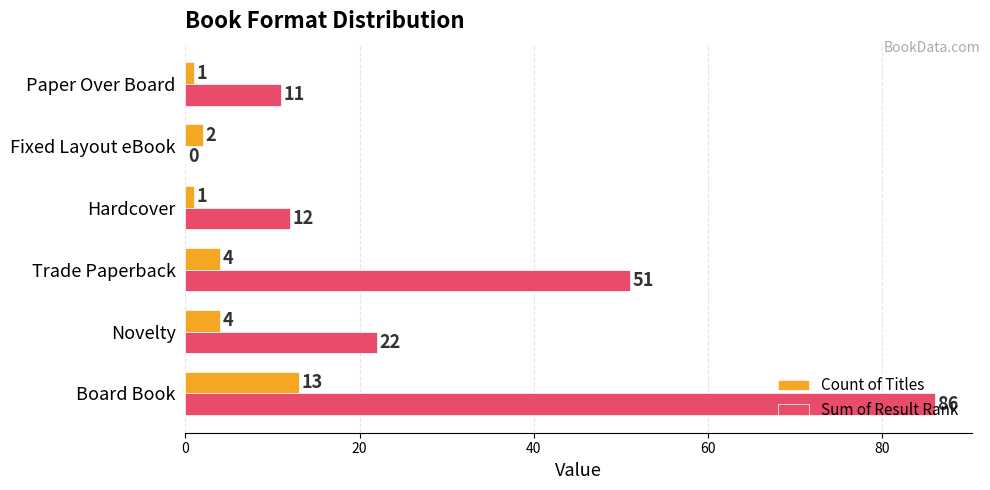

What is the maximum value shown in the chart?

86